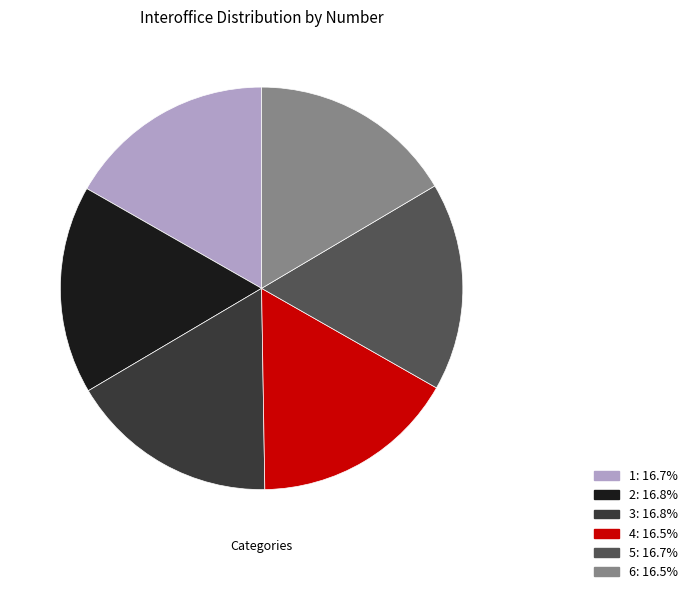

Combined, do 1 and 6 account for over 50%?

No